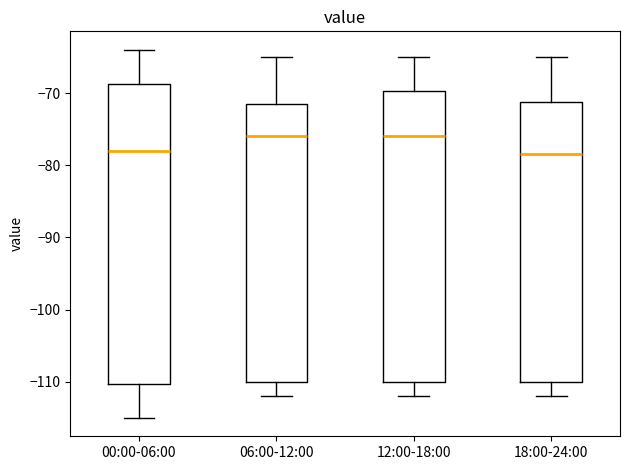

Which box is the tallest, from its lower edge to its upper edge?

00:00-06:00